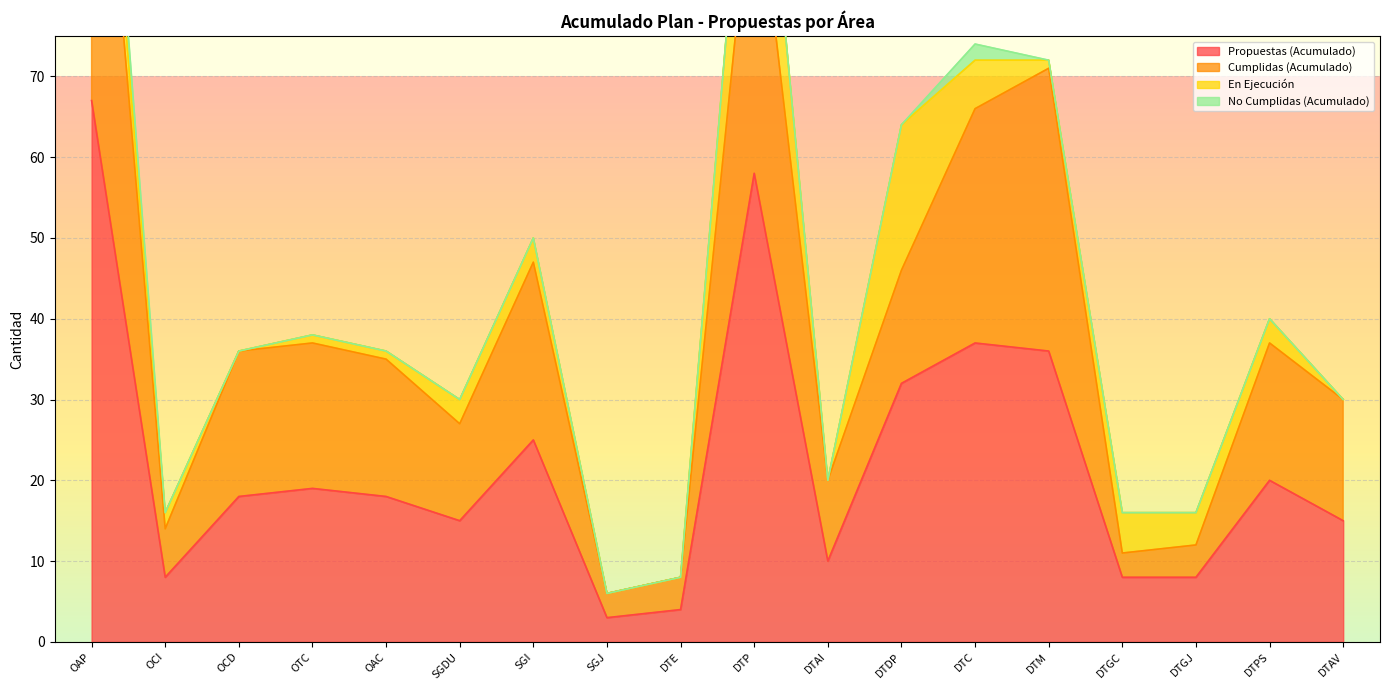

The Propuestas (Acumulado) series shows 25 at SGI. True or false?

True